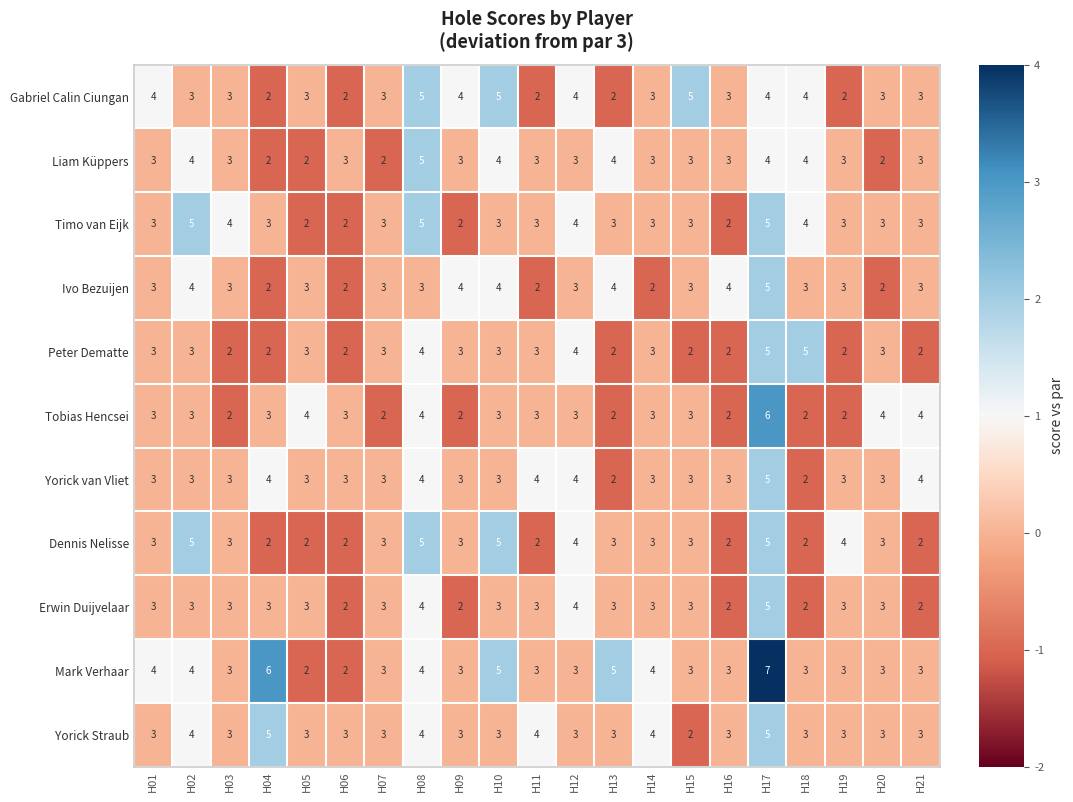

True or false: Mark Verhaar has a value of 5 at H13.

True